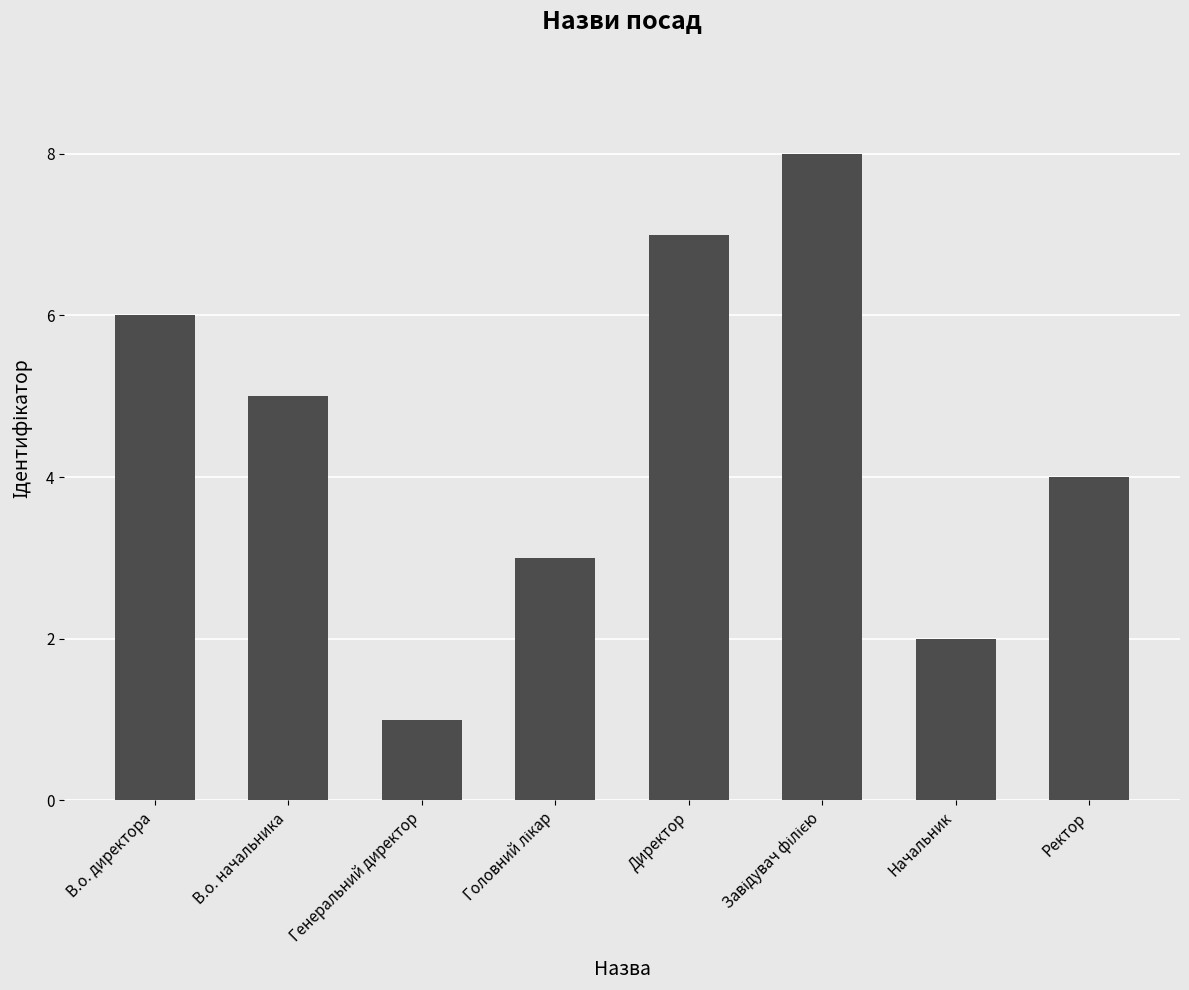

What is the sum of the values at Ректор and Директор?

11